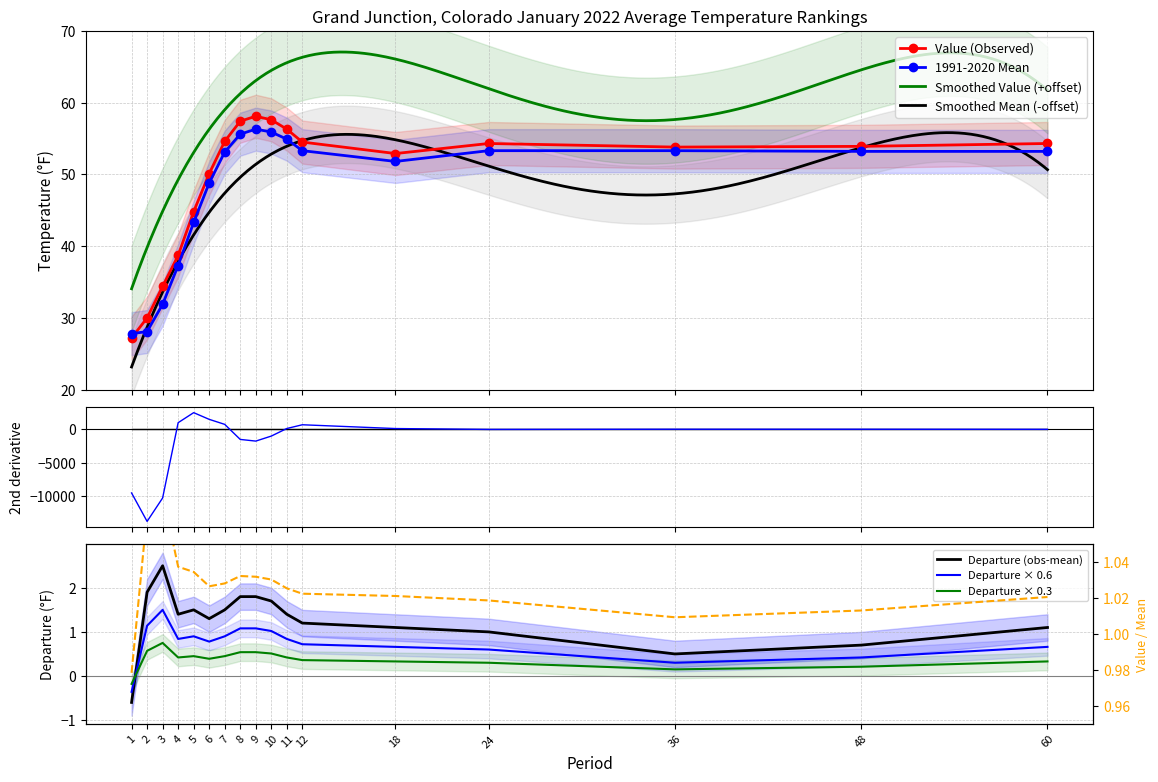

At which label is Value closest to 42?

5